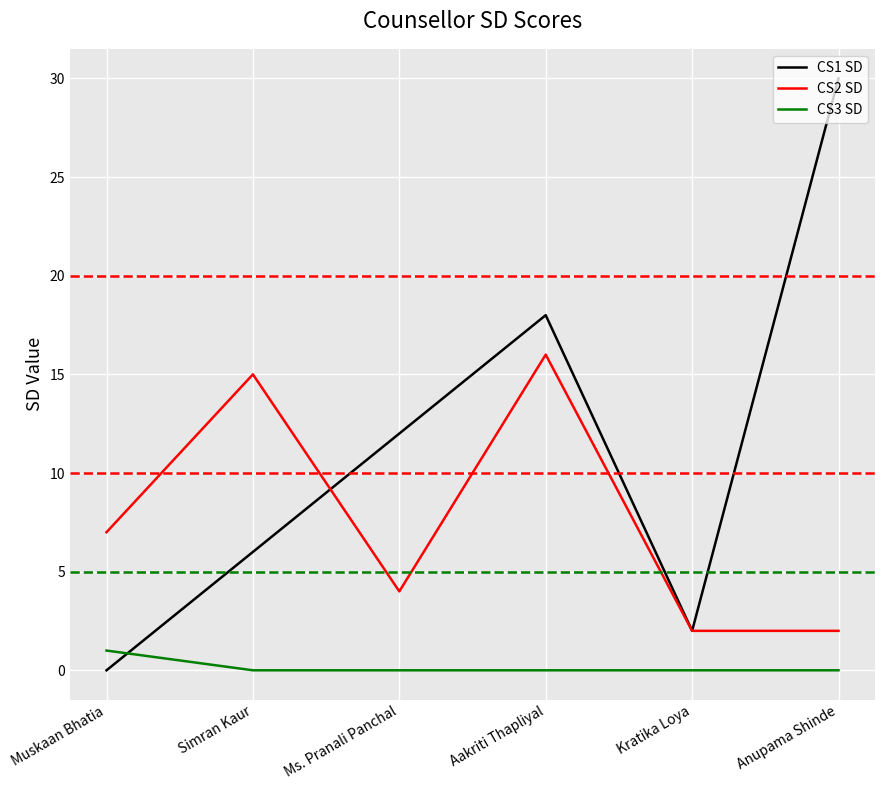

Is it true that CS2 SD equals 1 at Kratika Loya?

False